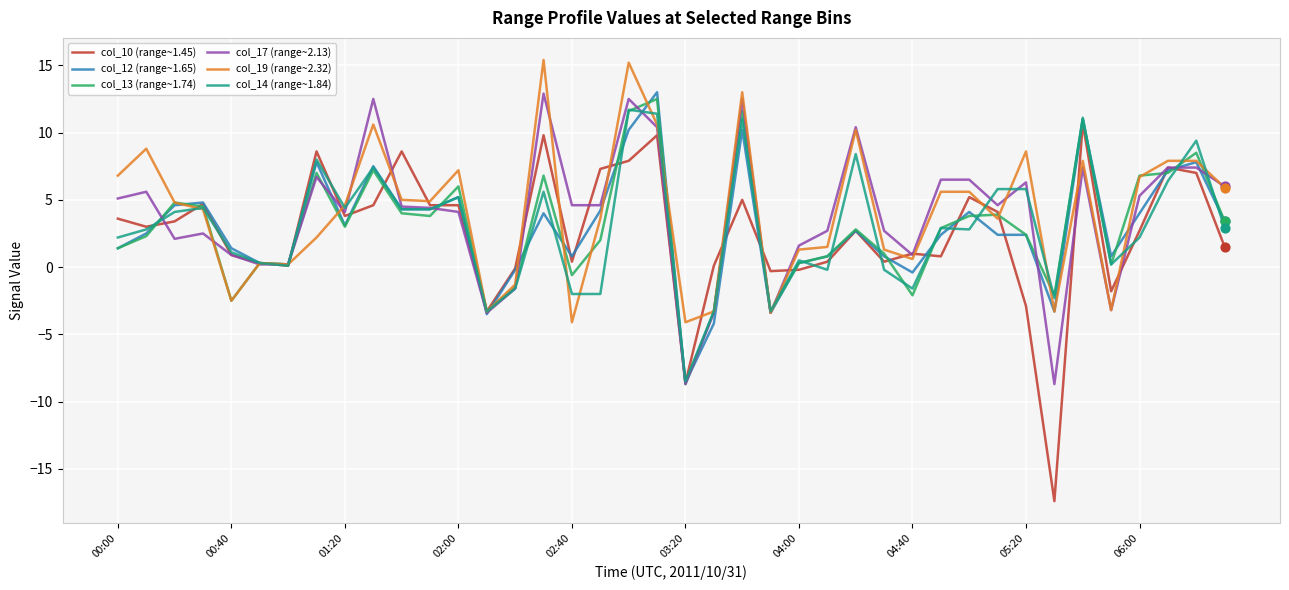

At how many categories does at least one series exceed 2?

28